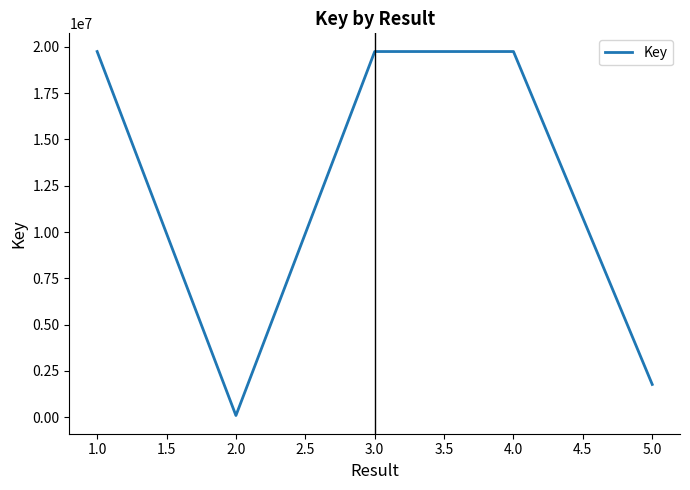

Which has a higher value, 1.0 or 5.0?

1.0